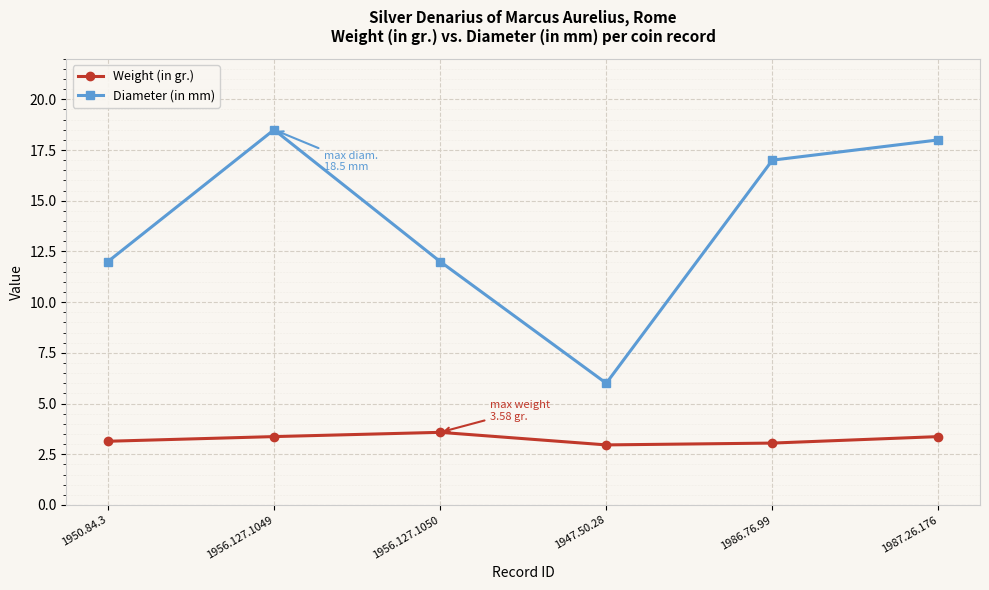

Rank the series by their average value, from highest to lowest.

Diameter (in mm), Weight (in gr.)